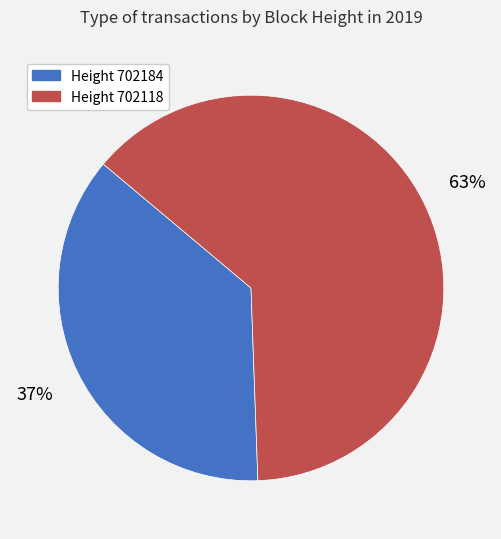

How many slices are in this pie chart?

2